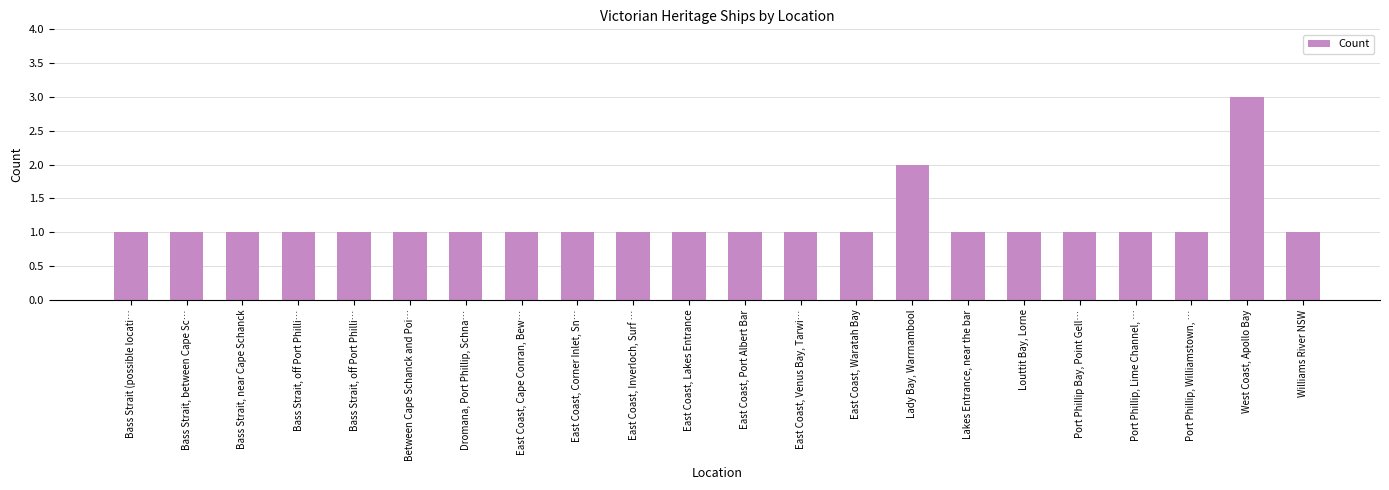

How many bars are there in total?

22